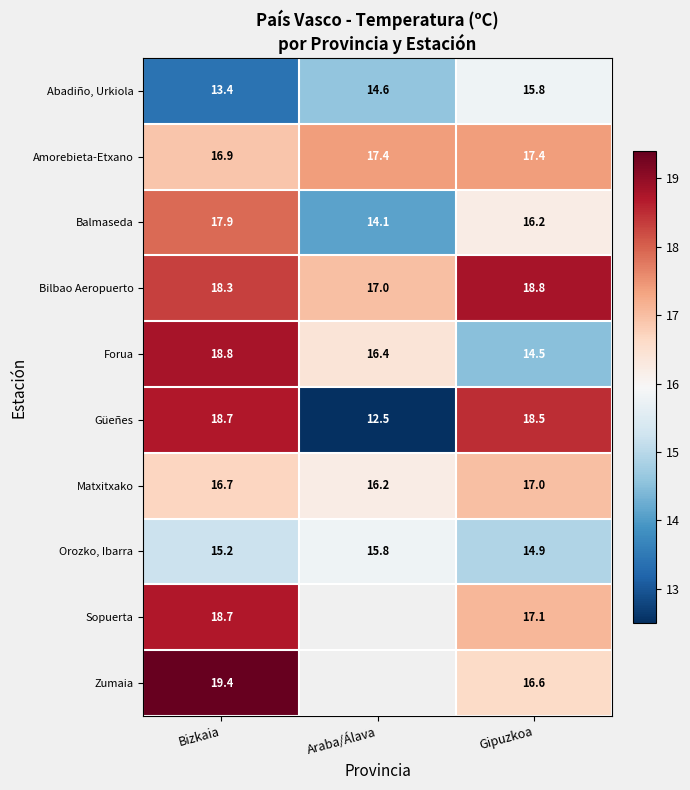

What is the difference between the Amorebieta-Etxano values at Araba/Álava and Bizkaia?

0.5